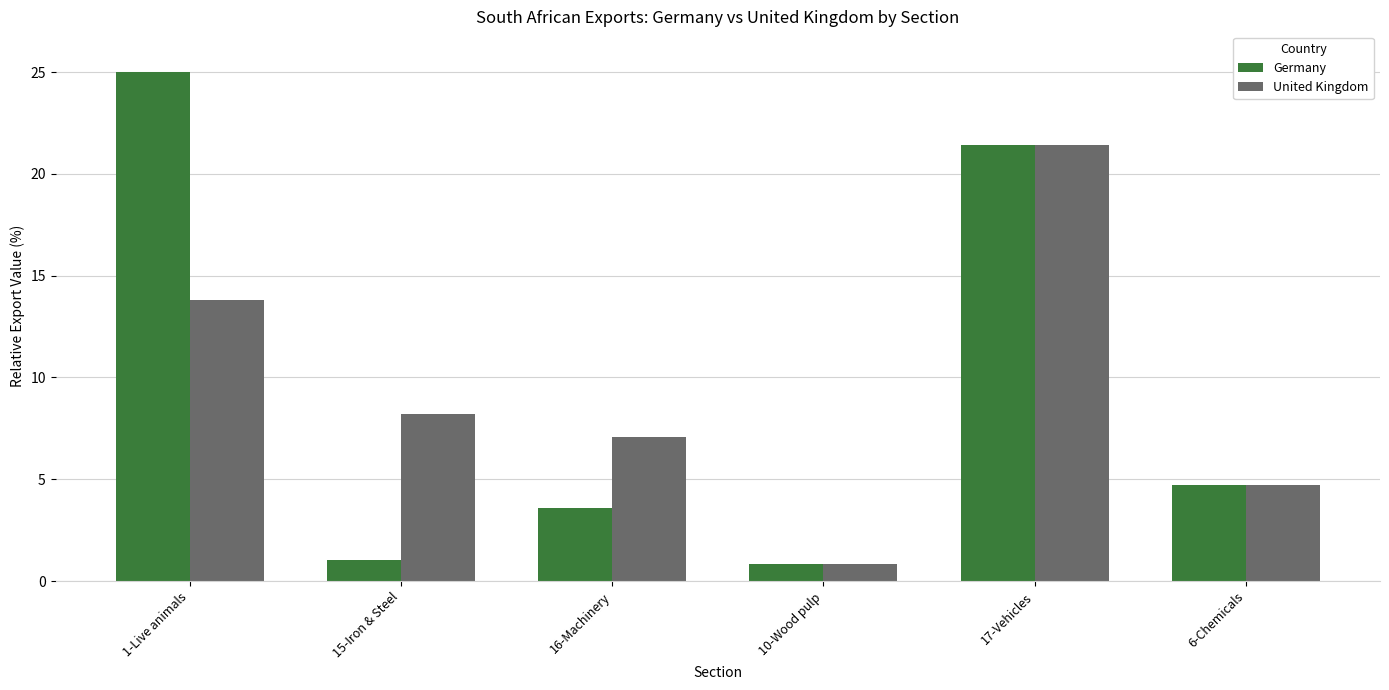

Which series has the widest spread of values?

Germany